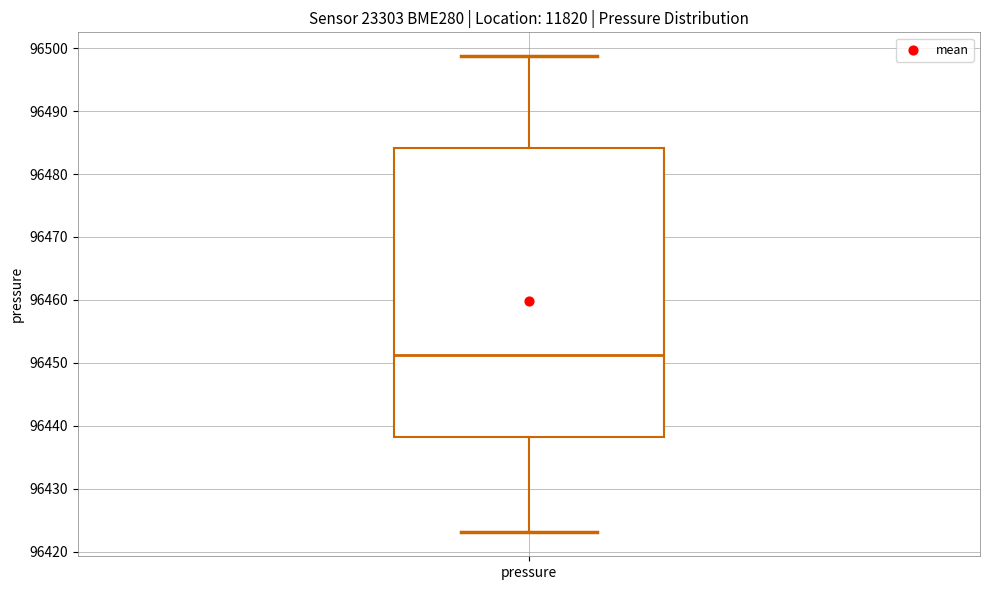

Where does the lower whisker of the box for pressure end on the y-axis? The values are not printed on the chart, so give them approximately, as read against the axis.

96423